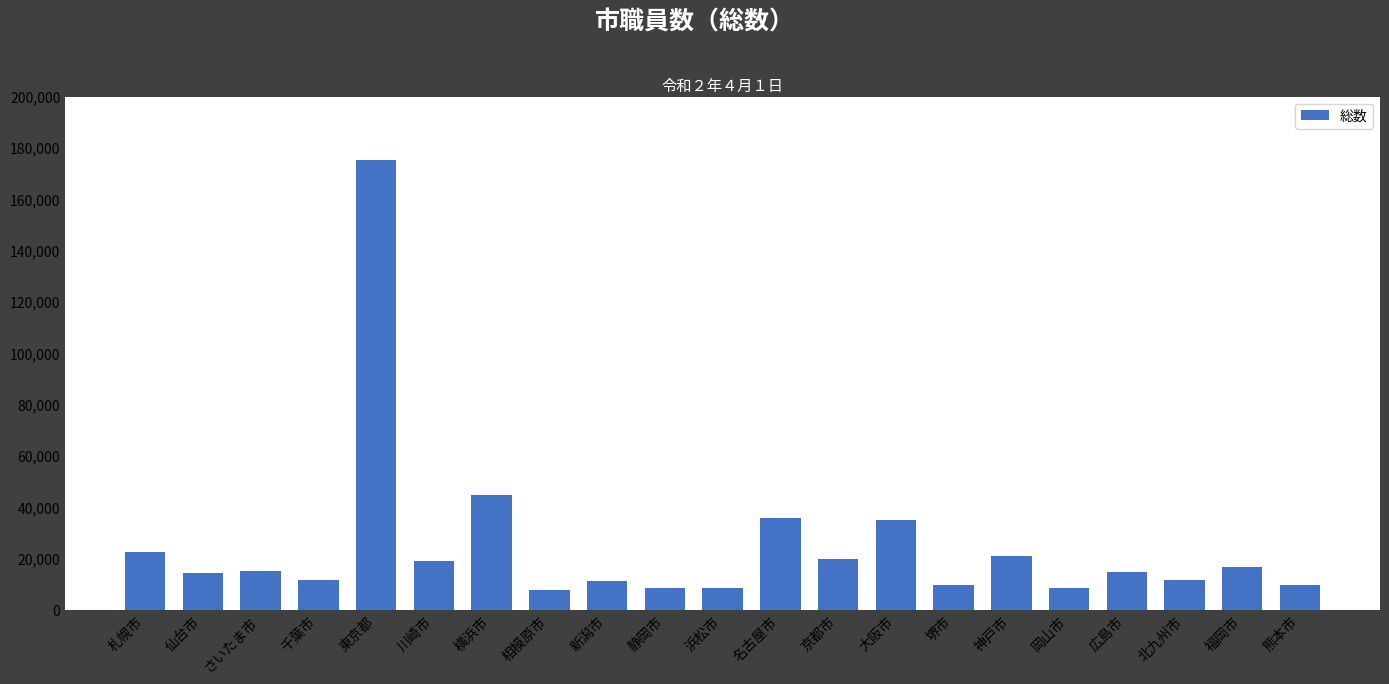

How many data points are less than 14788?

10